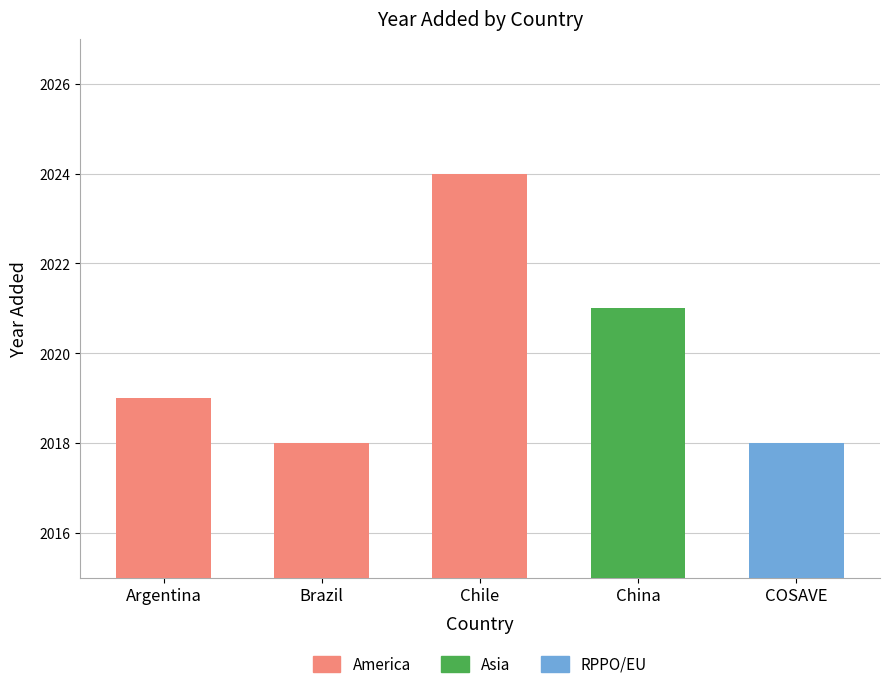

How many values are below 2019?

2